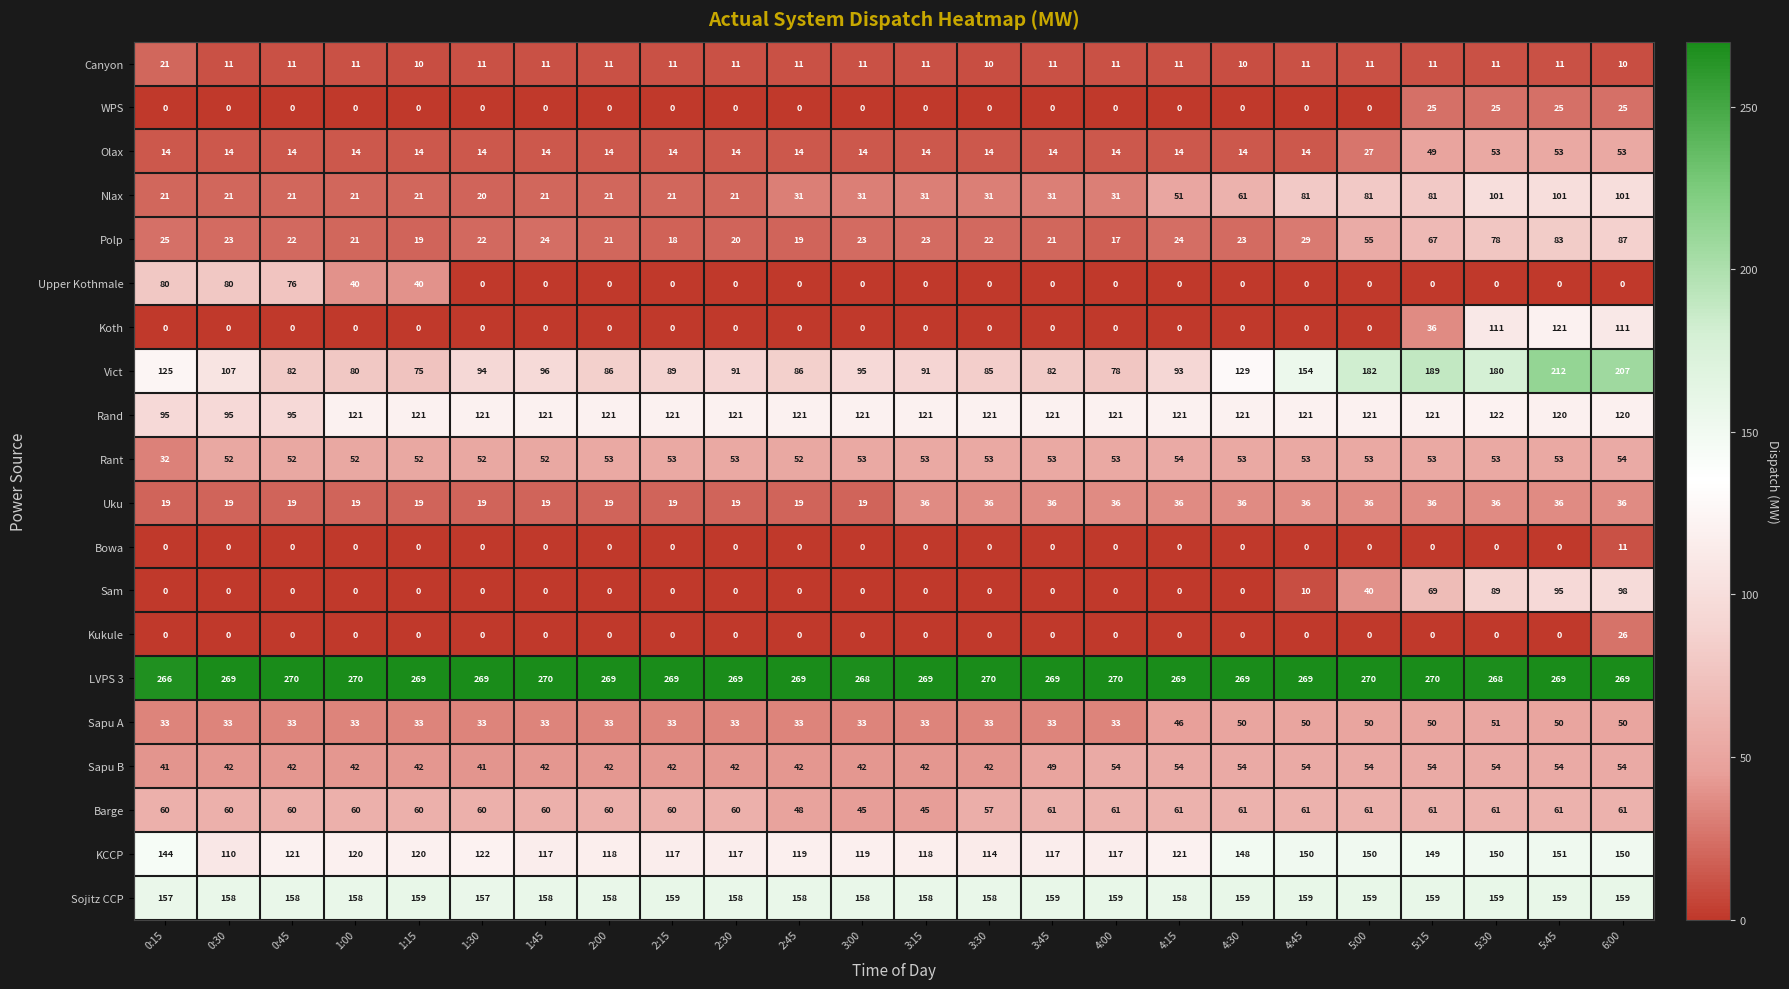

At which label is Sapu B closest to 47?

3:45